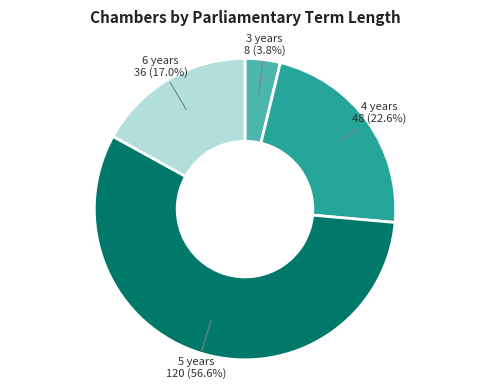

Does any single category account for the majority?

Yes